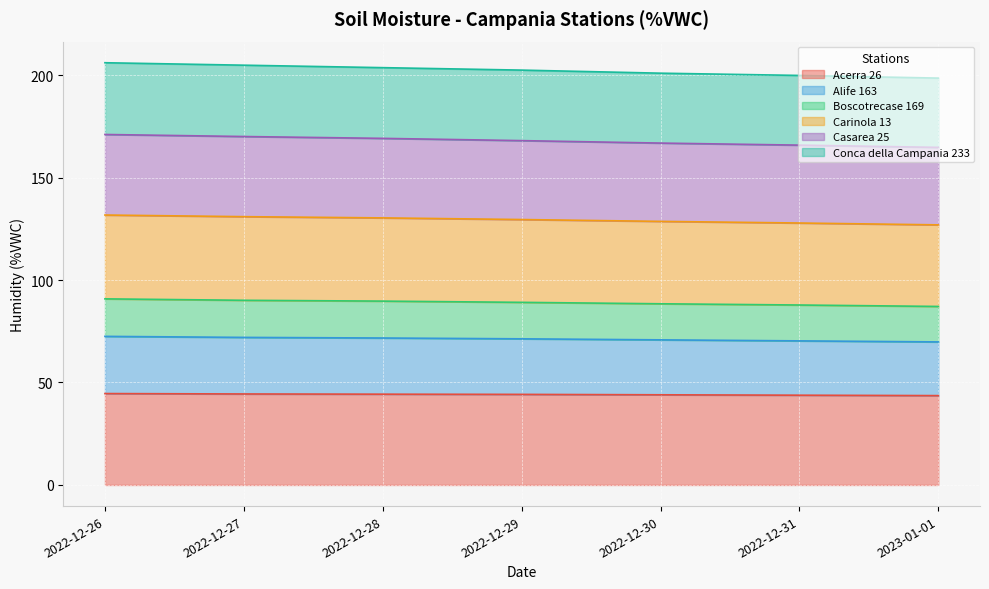

What is the total value across all series at 2022-12-28?

203.6